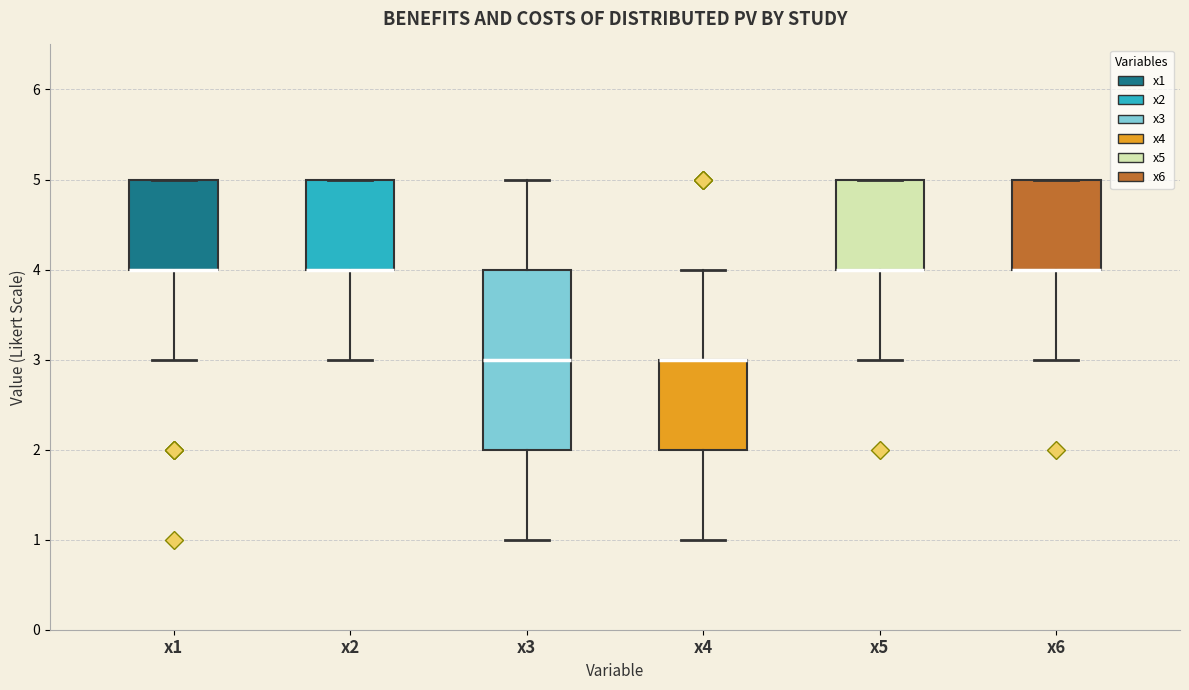

Reading left to right, read every box against the y-axis: the position of its median line, the range the box covers, and the ends of its whiskers. The values are not printed on the chart, so give them approximately, as read against the axis.

x1: median 4 (drawn on the box's lower edge), box 4 to 5, whiskers 3 to 5
x2: median 4 (drawn on the box's lower edge), box 4 to 5, whiskers 3 to 5
x3: median 3, box 2 to 4, whiskers 1 to 5
x4: median 3 (drawn on the box's upper edge), box 2 to 3, whiskers 1 to 4
x5: median 4 (drawn on the box's lower edge), box 4 to 5, whiskers 3 to 5
x6: median 4 (drawn on the box's lower edge), box 4 to 5, whiskers 3 to 5